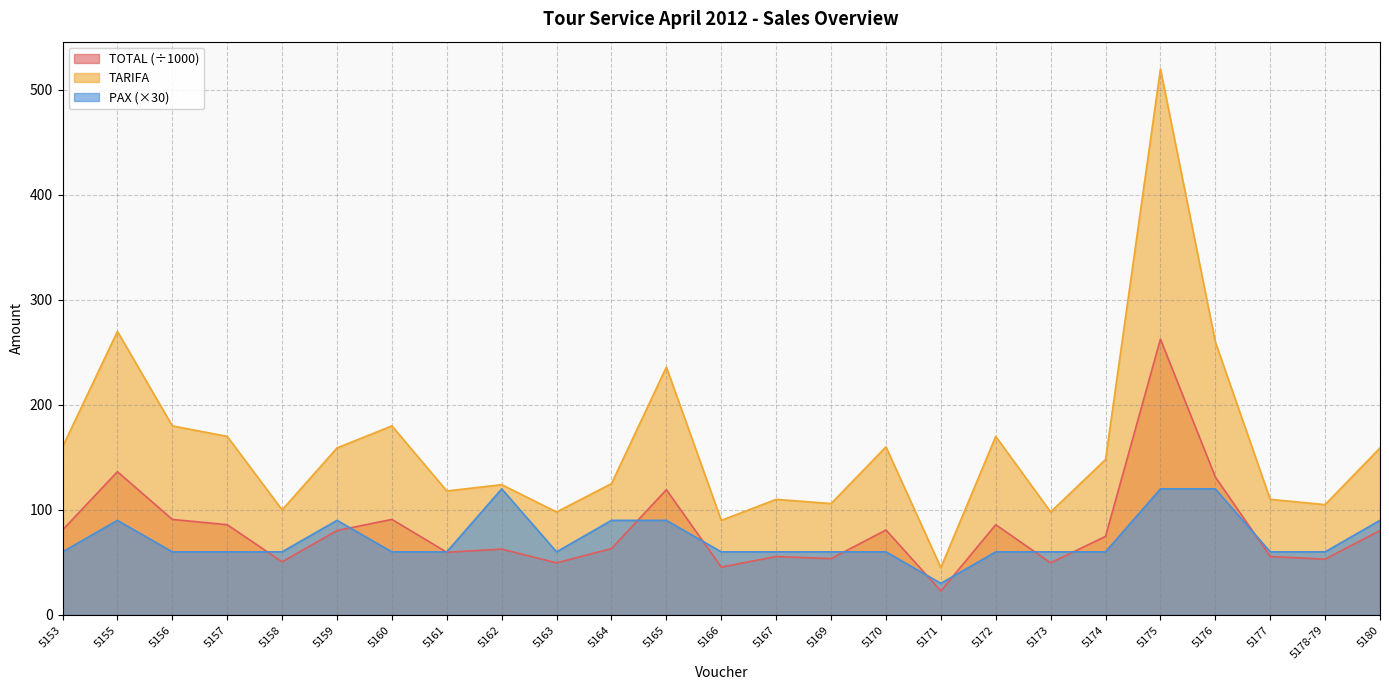

The value of TOTAL at 5166 is 60.5. True or false?

False